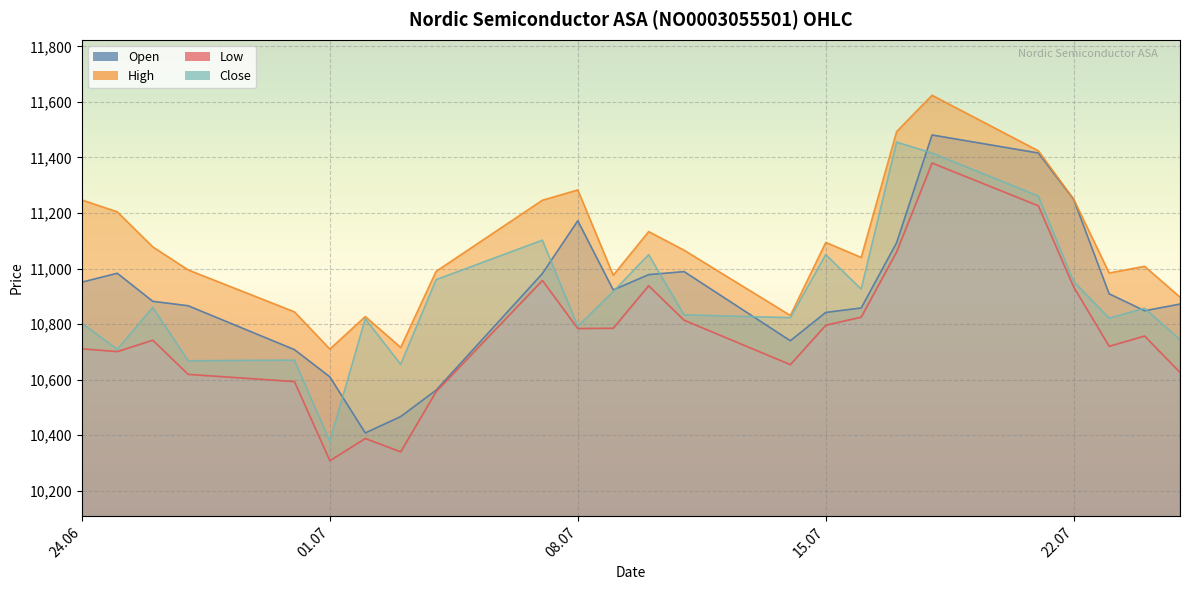

Reading left to right, list all the values displayed in this chart.

Open: 10951	10983	10882	10866	10708	10610	10408	10467	10562	10982	11172	10923	10978	10989	10740	10842	10858	11093	11481	11416	11249	10909	10848	10872
High: 11247	11204	11078	10995	10844	10710	10827	10716	10990	11246	11283	10976	11133	11066	10831	11094	11040	11493	11624	11424	11249	10984	11008	10897
Low: 10711	10701	10742	10619	10593	10308	10388	10340	10557	10957	10784	10785	10938	10814	10654	10796	10825	11060	11380	11226	10933	10720	10757	10626
Close: 10803	10709	10860	10668	10670	10378	10819	10655	10960	11102	10792	10917	11050	10833	10823	11050	10926	11455	11416	11261	10953	10821	10857	10744